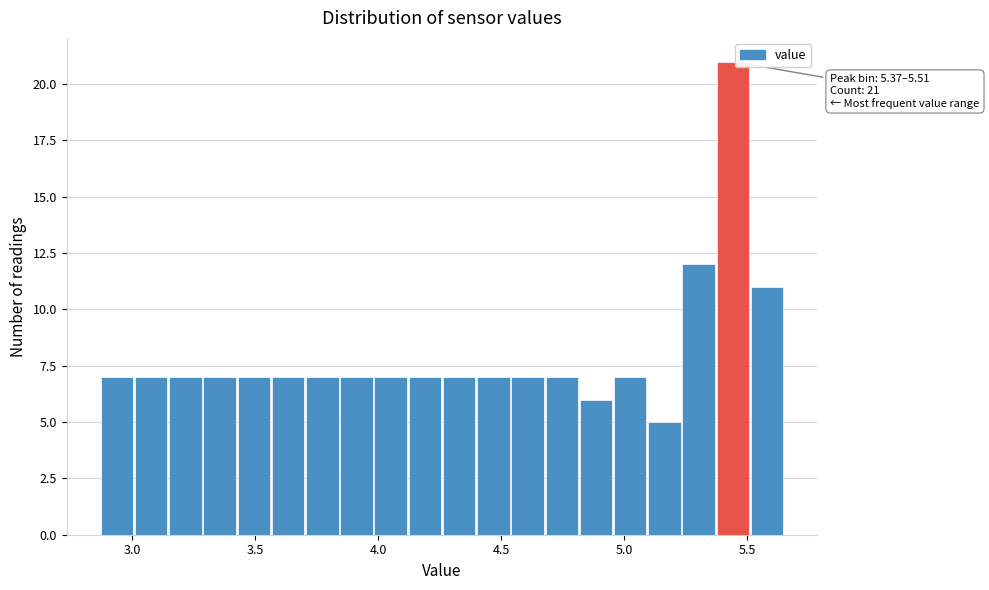

Read against the x-axis, roughly where is the centre of the tallest bar?

5.45